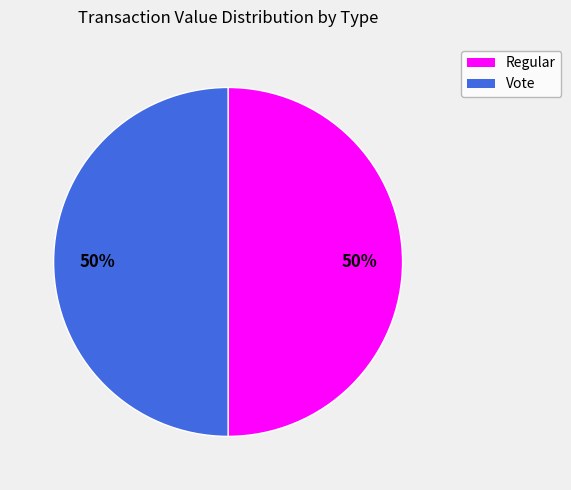

Is the sum of Regular and Vote greater than half?

Yes